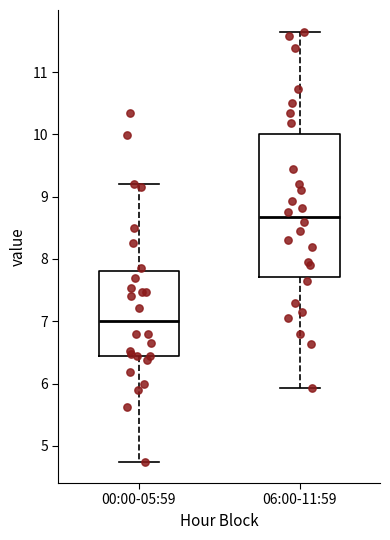

Where does the upper whisker of the box for 06:00-11:59 end on the y-axis? The values are not printed on the chart, so give them approximately, as read against the axis.

11.7